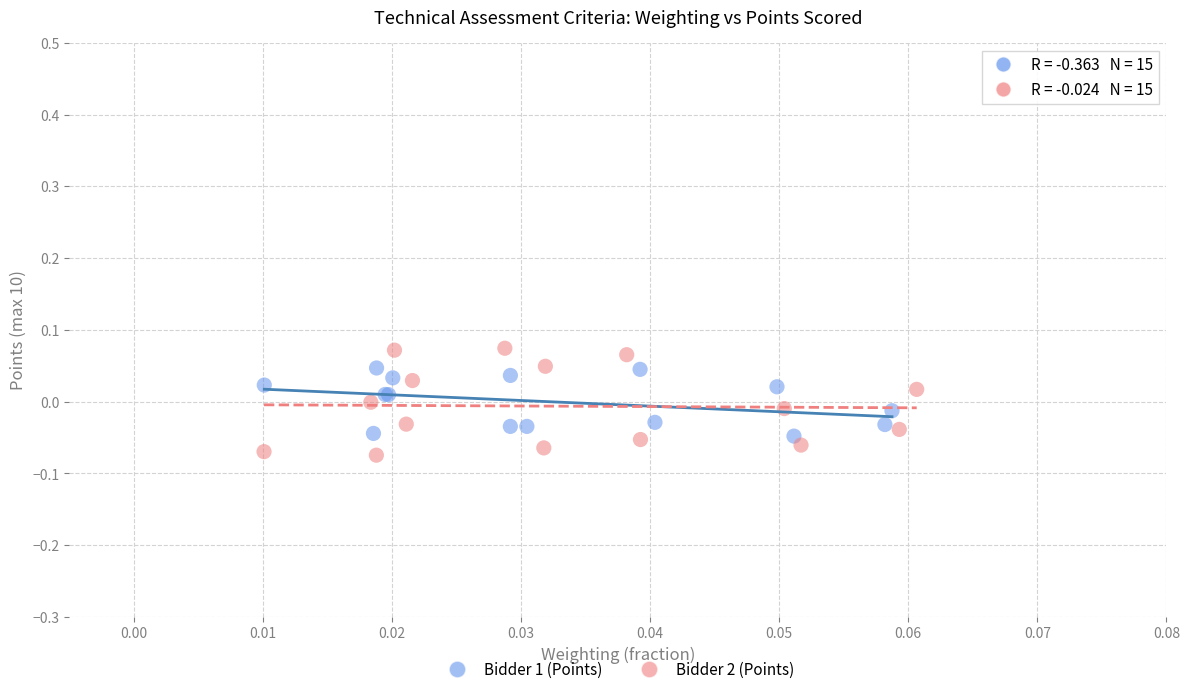

Which series has the largest Y range (max minus min)?

Bidder 2 (Points)